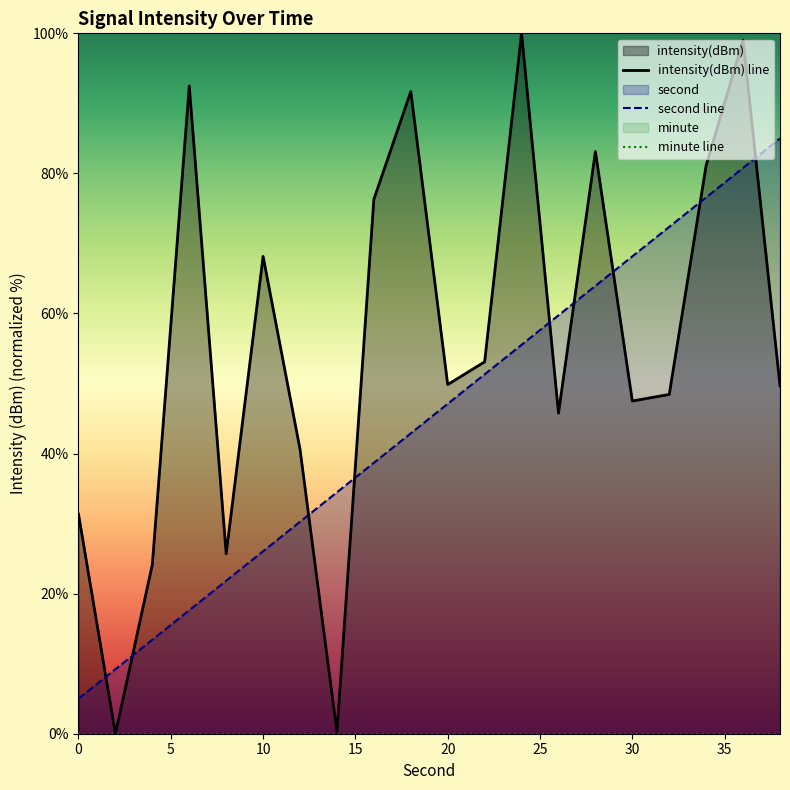

How many lines are shown in the chart?

3